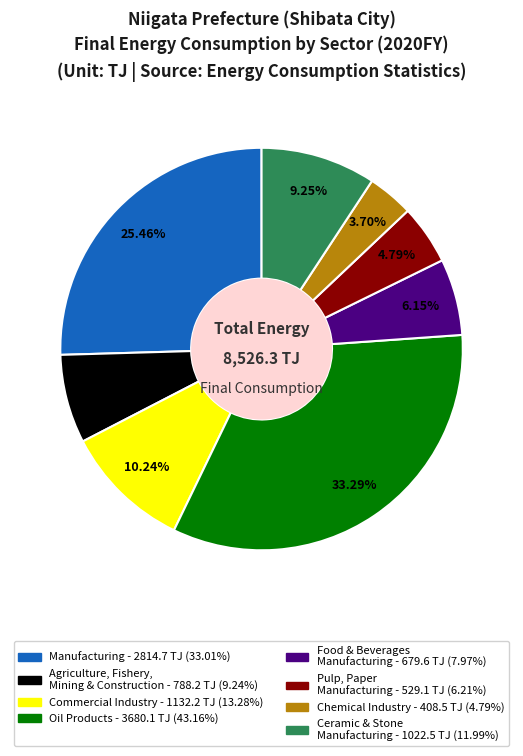

How many slices are in this pie chart?

8